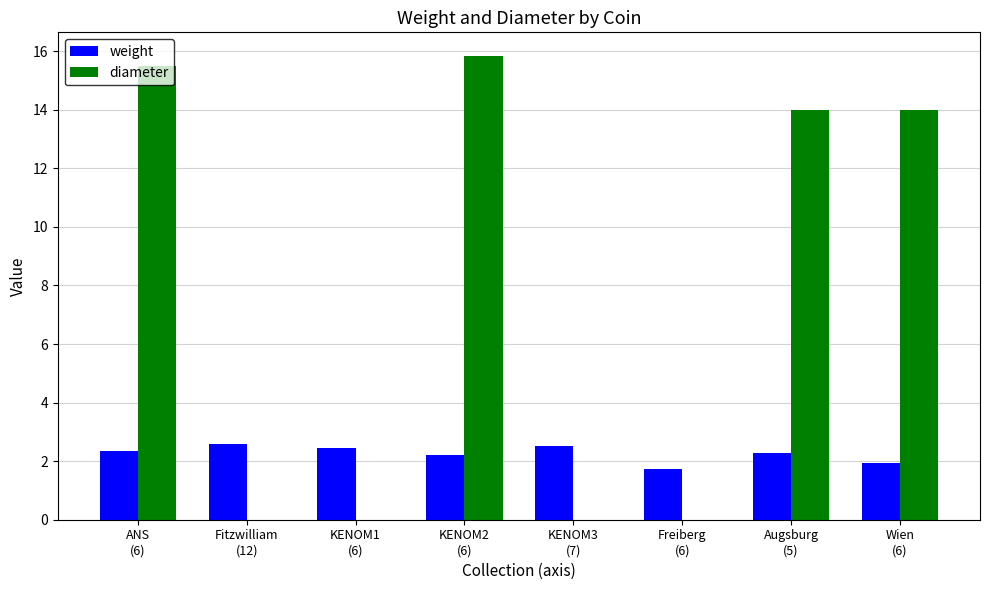

Which series has the widest spread of values?

diameter